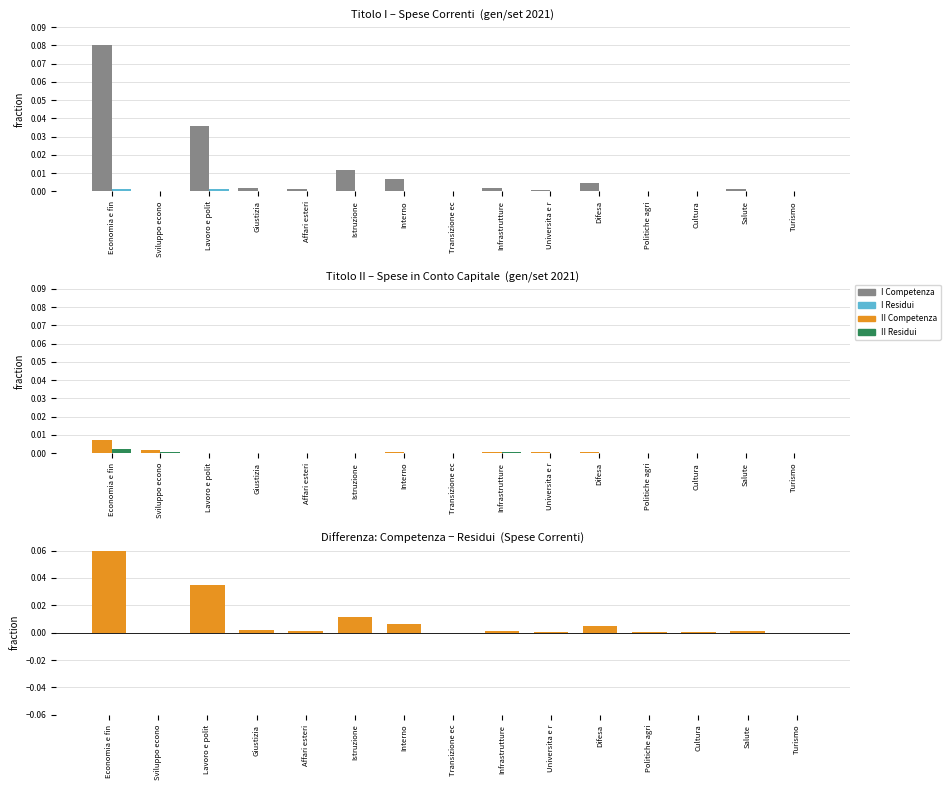

How many groups of bars are there?

15